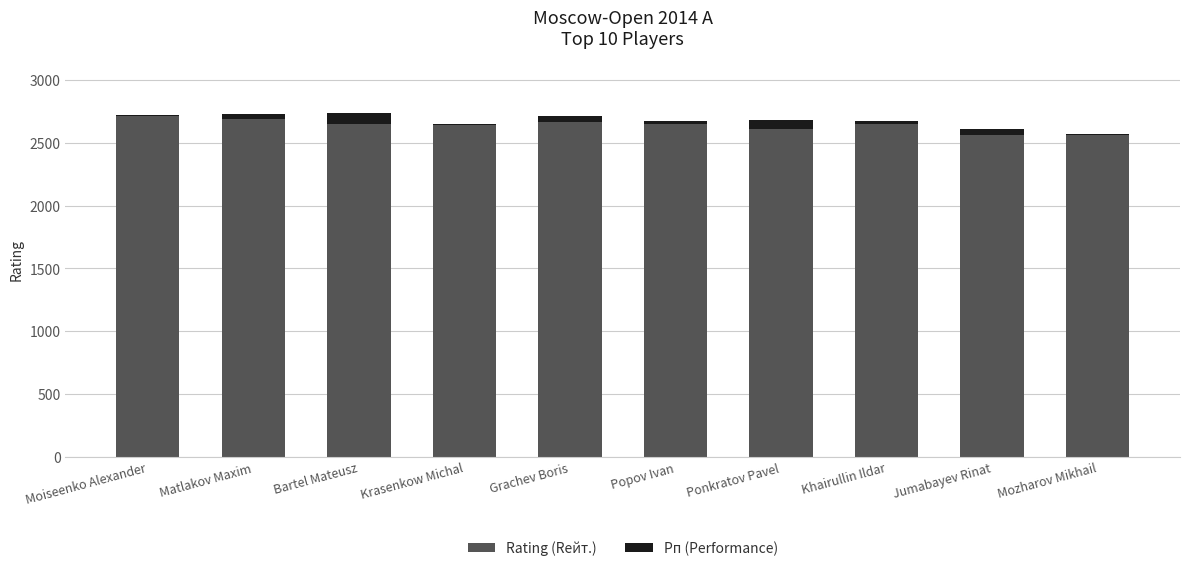

The value of Rating (Rейт.) at Matlakov Maxim is 2690. True or false?

True